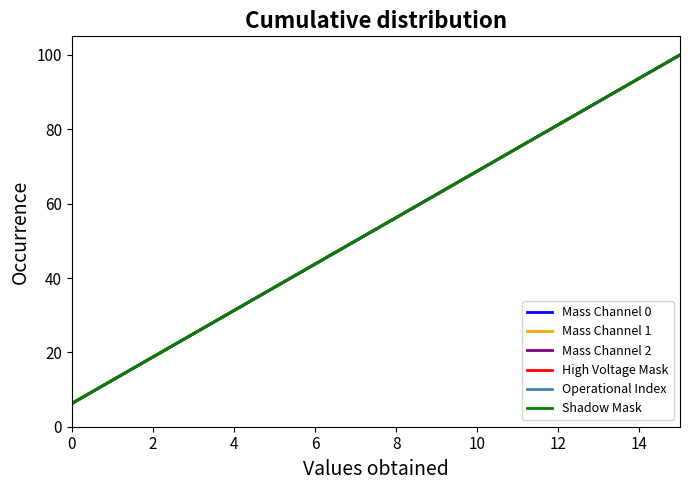

What is the average value of the Shadow Mask series?

53.1